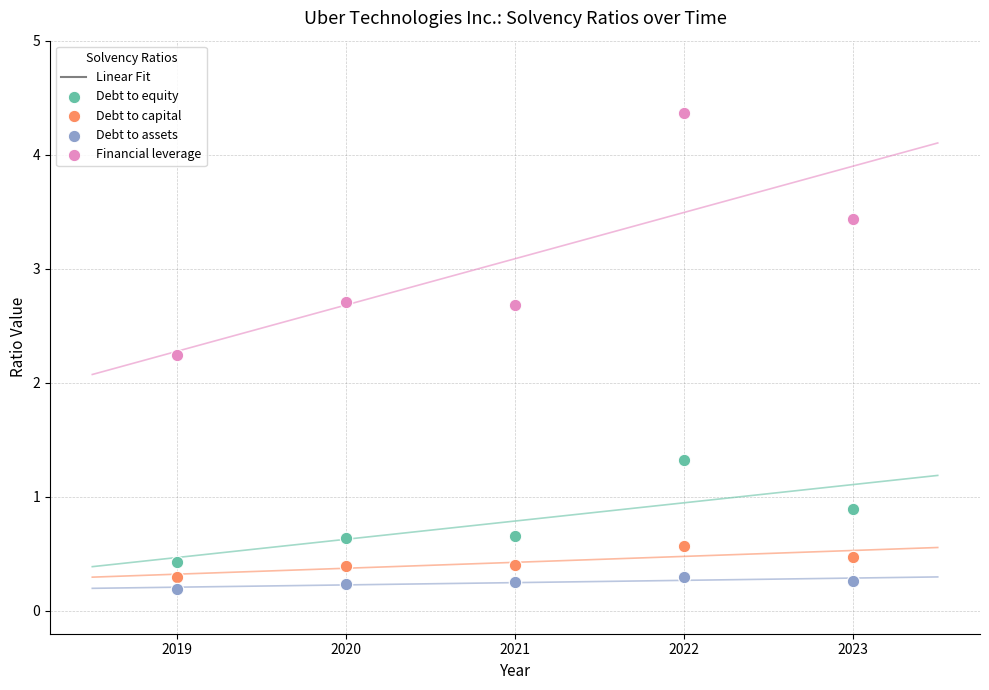

Which series has the widest spread of Y values?

Financial leverage